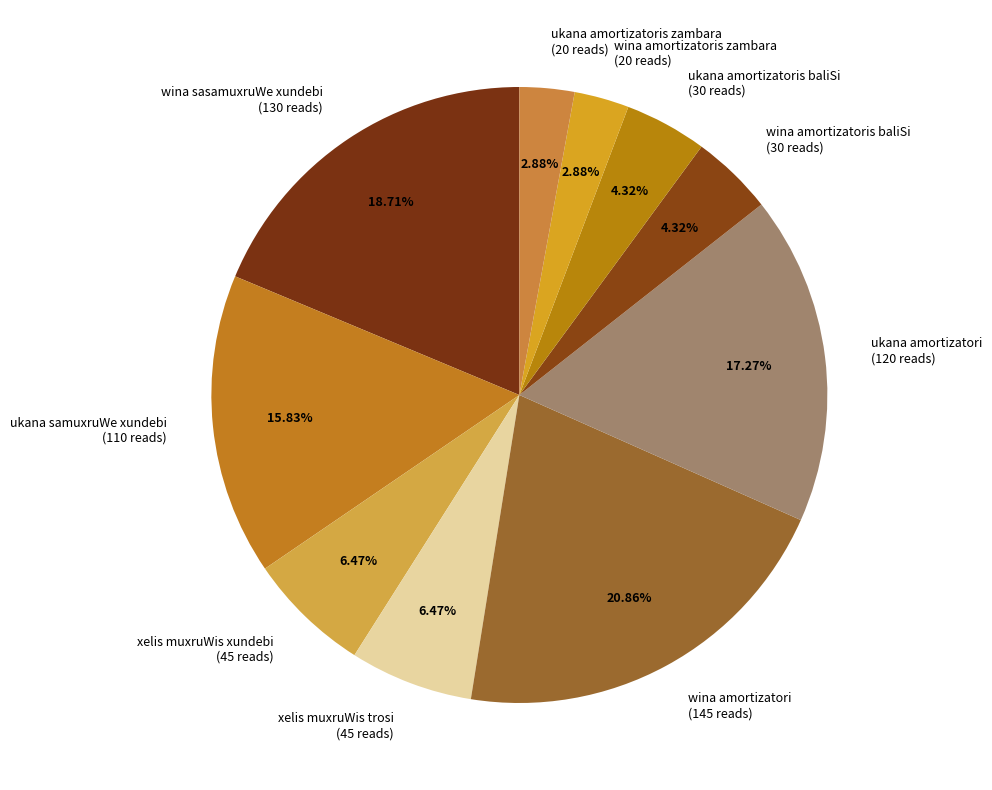

Is there any slice that represents more than half of the pie?

No